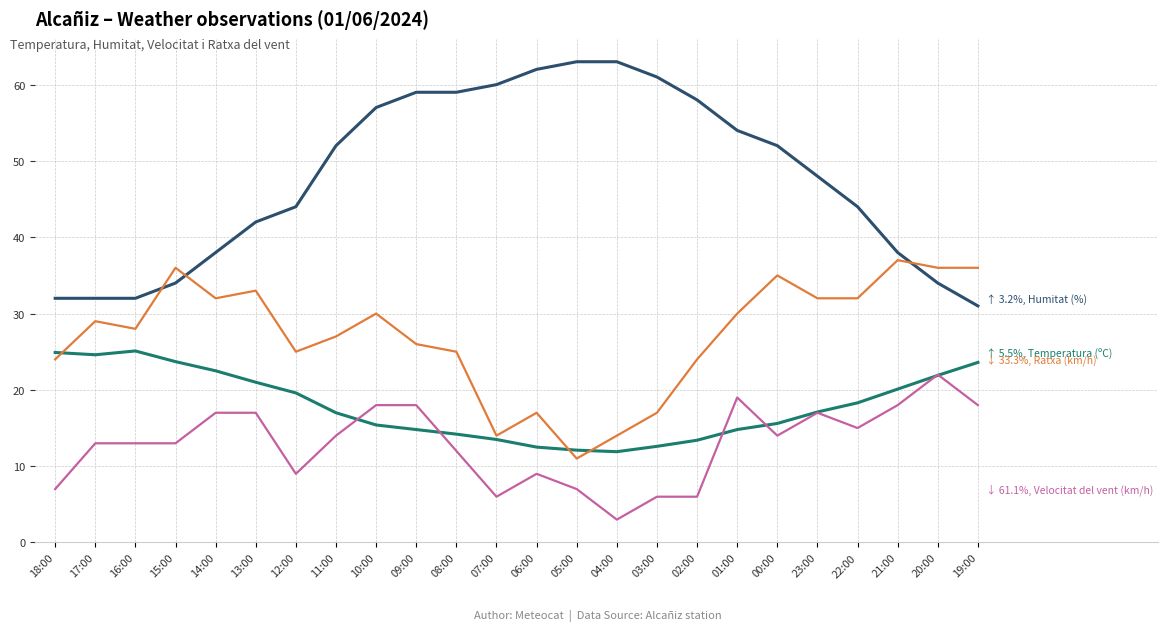

What is the total value across all series at 05:00?

93.1